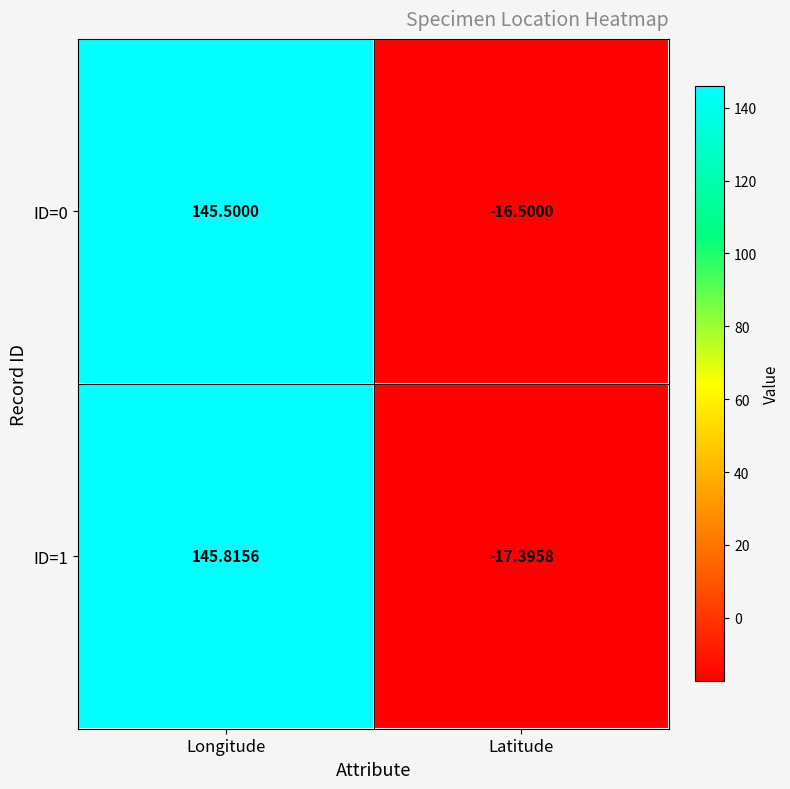

Which series has the largest total across all categories?

ID=0